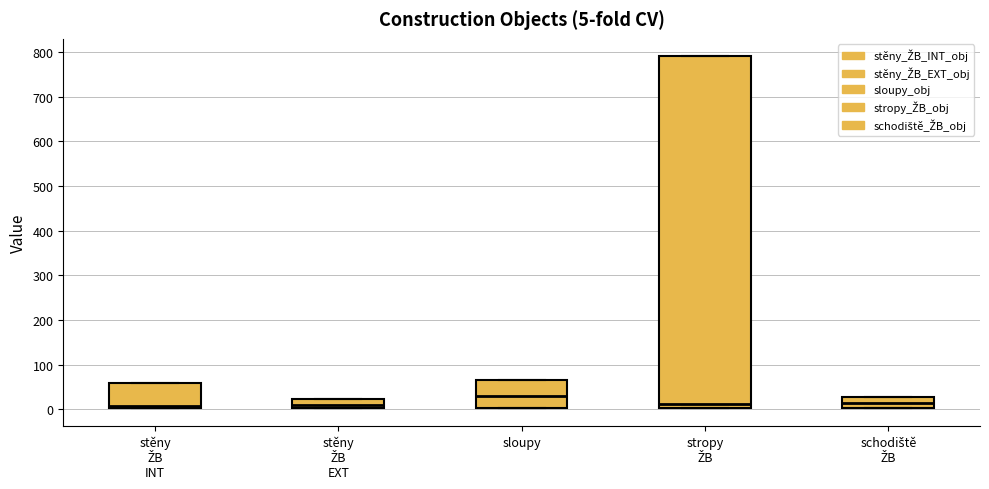

Which box is the tallest, from its lower edge to its upper edge?

stropy ŽB